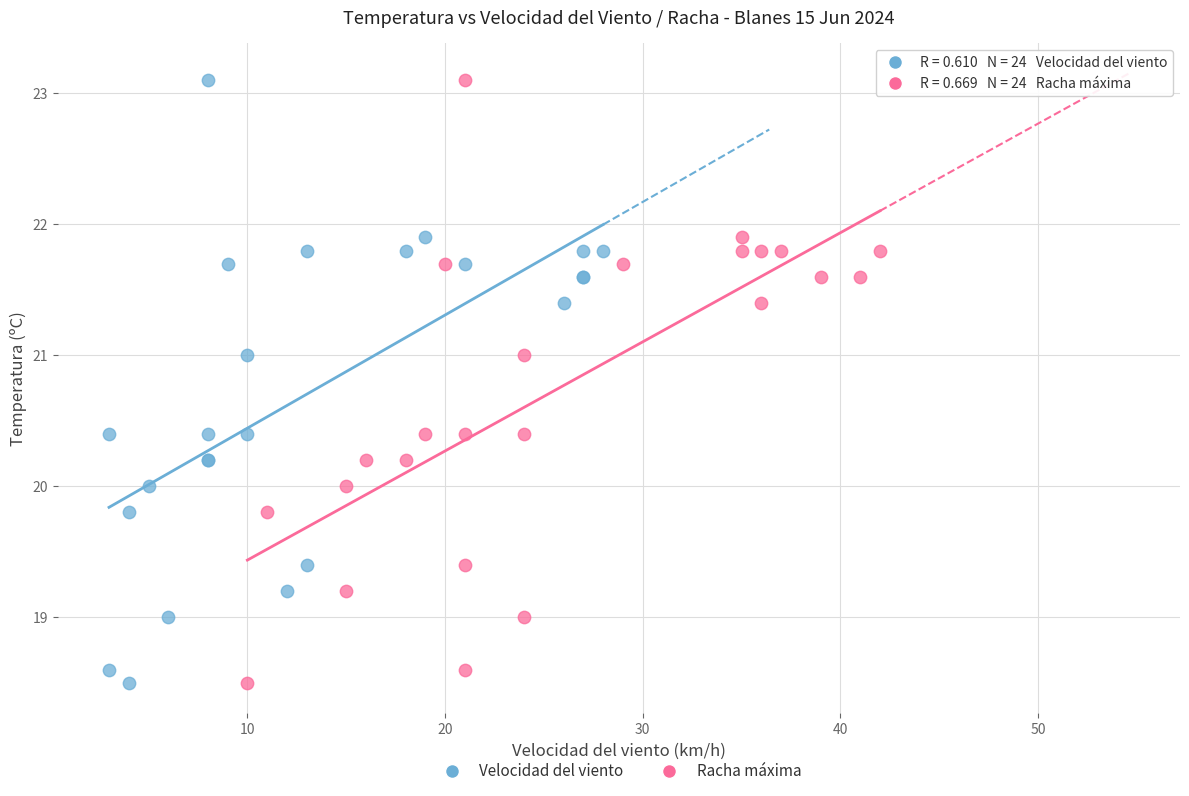

What are all the series names shown in the legend?

Velocidad del viento, Racha máxima